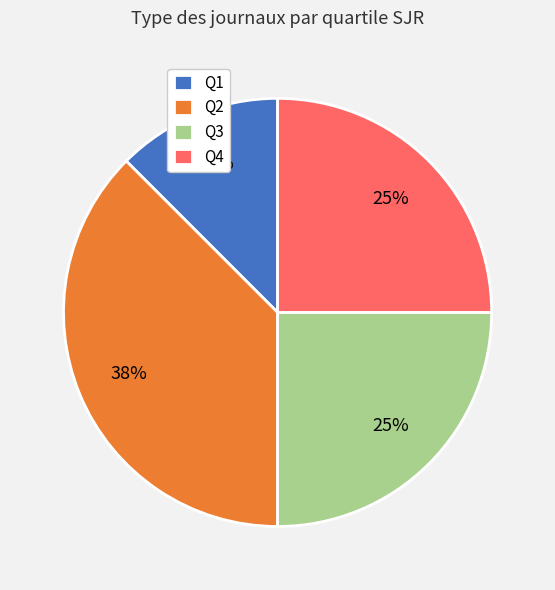

To the nearest percent, what is the combined percentage of Q4 and Q3?

50%